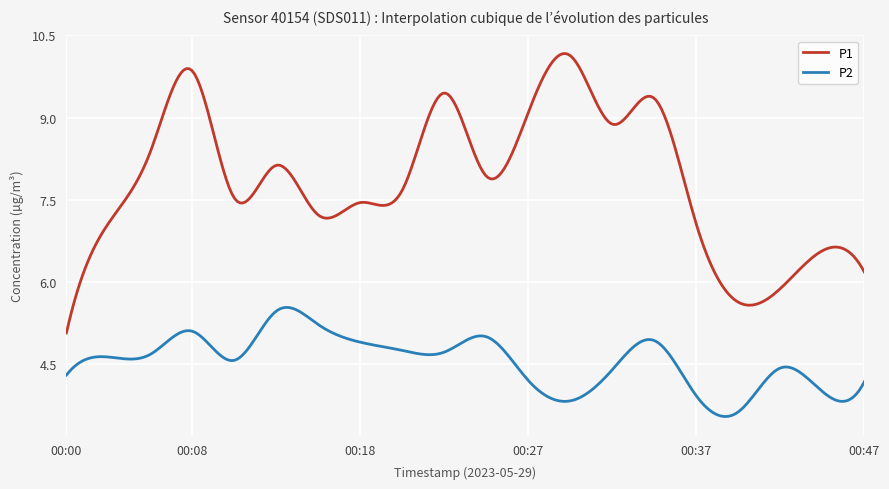

Which series has the largest total across all categories?

P1